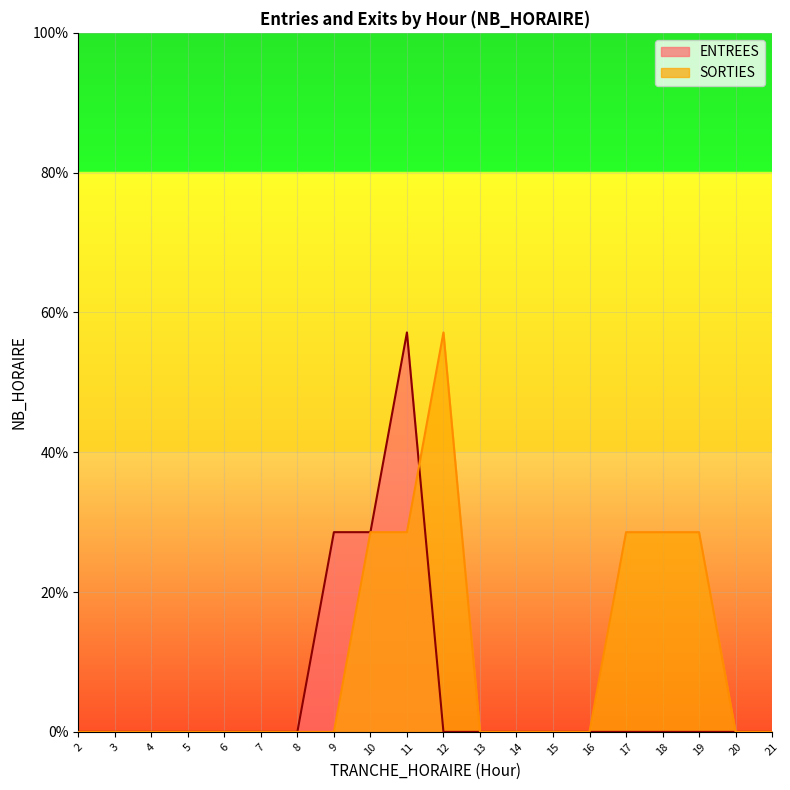

The value of ENTREES at 6 is 1. True or false?

False